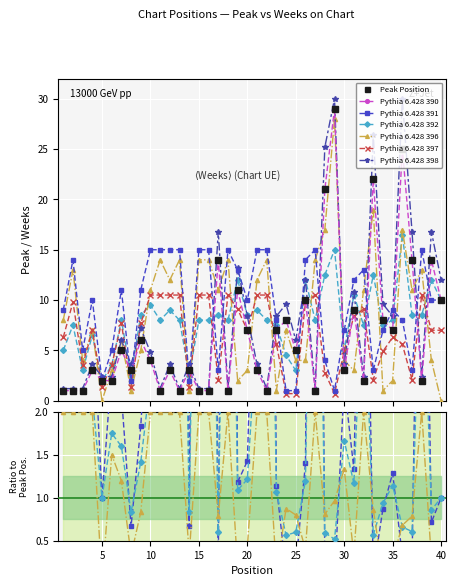

What is the difference between the highest and lowest values at 10?

11